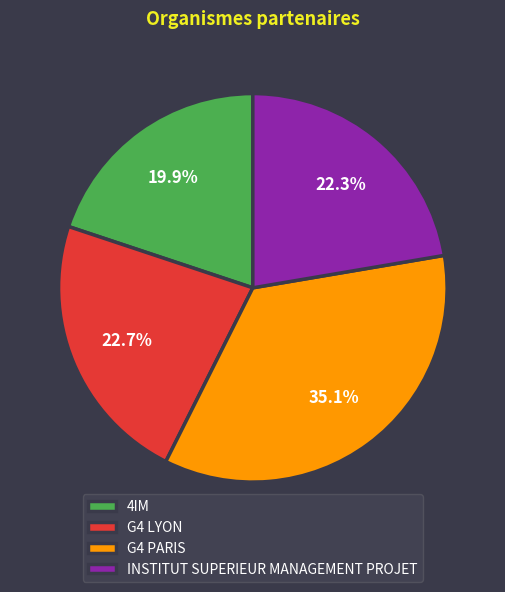

Approximately how many times larger is the value at G4 LYON compared to 4IM?

1.1